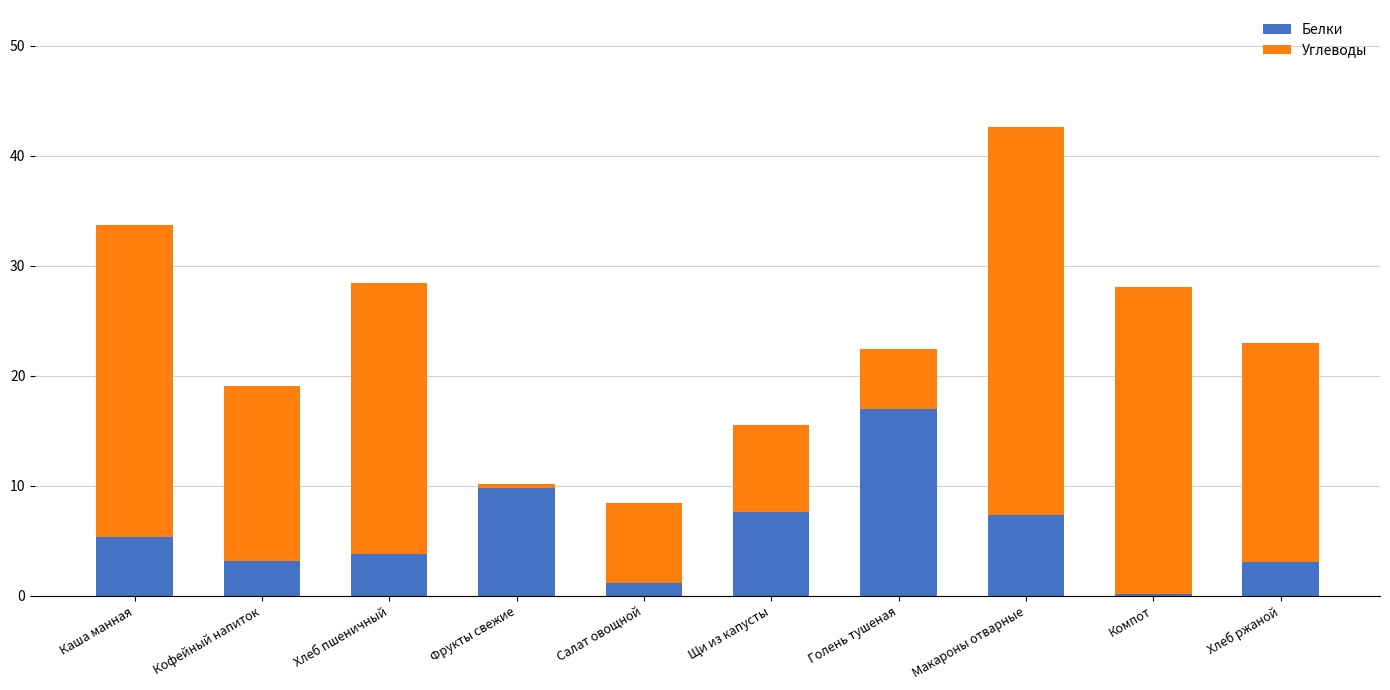

What is the difference between the Белки values at Макароны отварные and Голень тушеная?

9.7